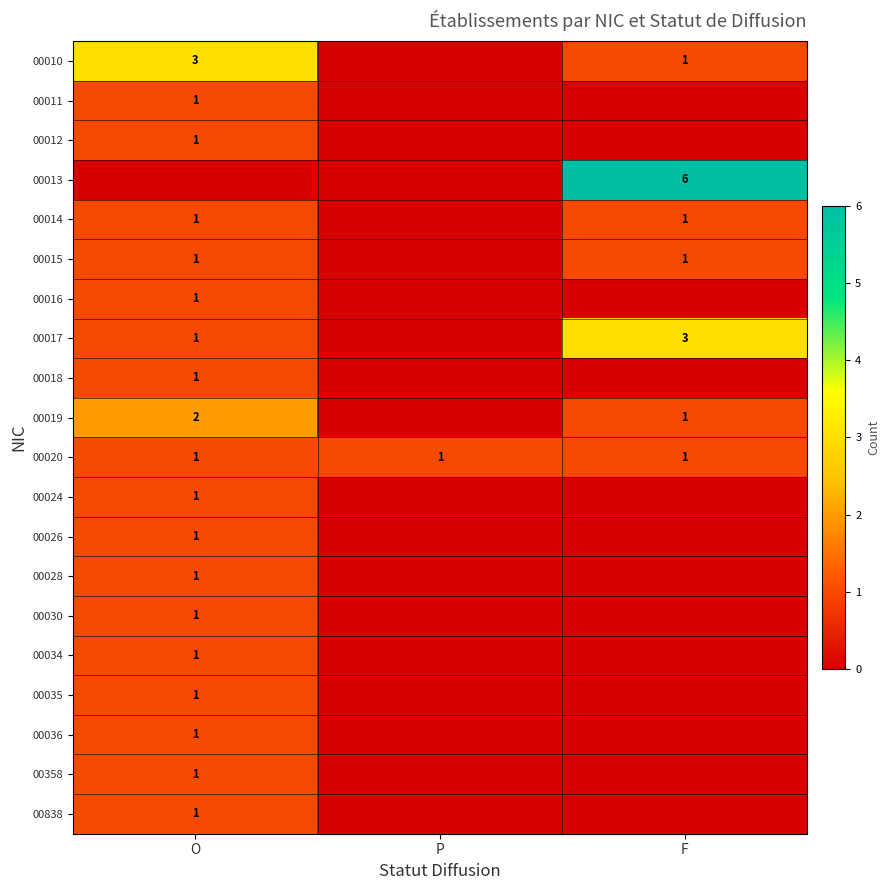

Is it true that 00014 equals 1 at O?

True